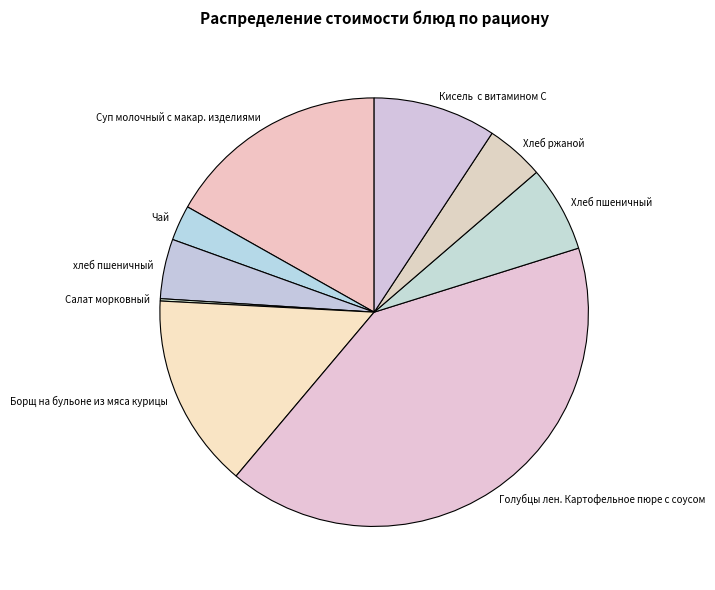

Which has a higher value, Чай or Борщ на бульоне из мяса курицы?

Борщ на бульоне из мяса курицы